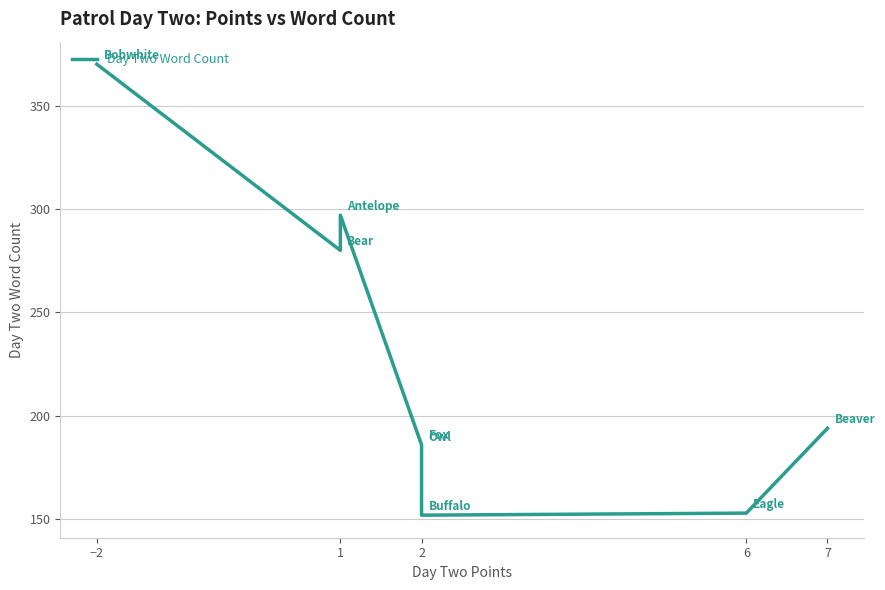

What is the difference between the maximum and second lowest values?

217